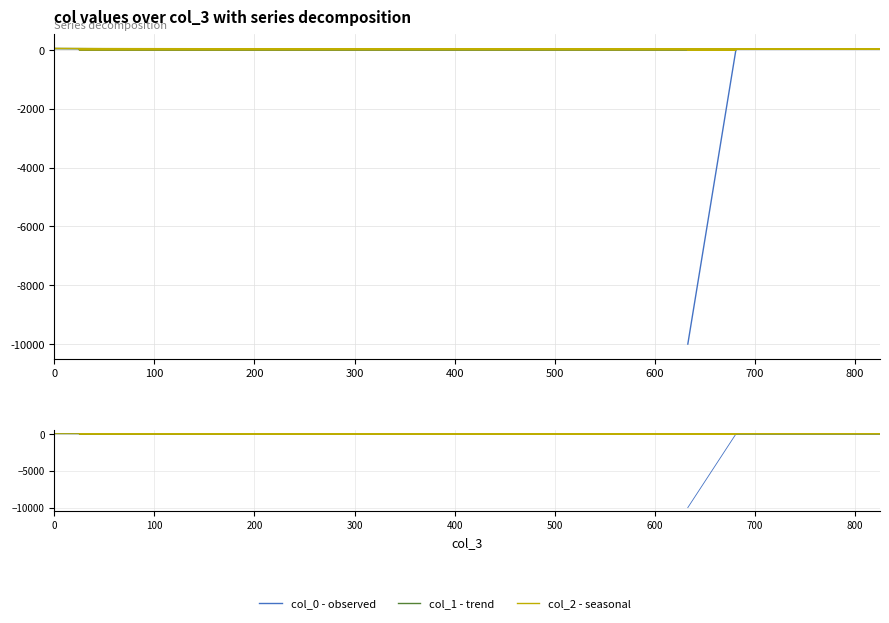

Where does the col_1 - trend series first go above 27?

600